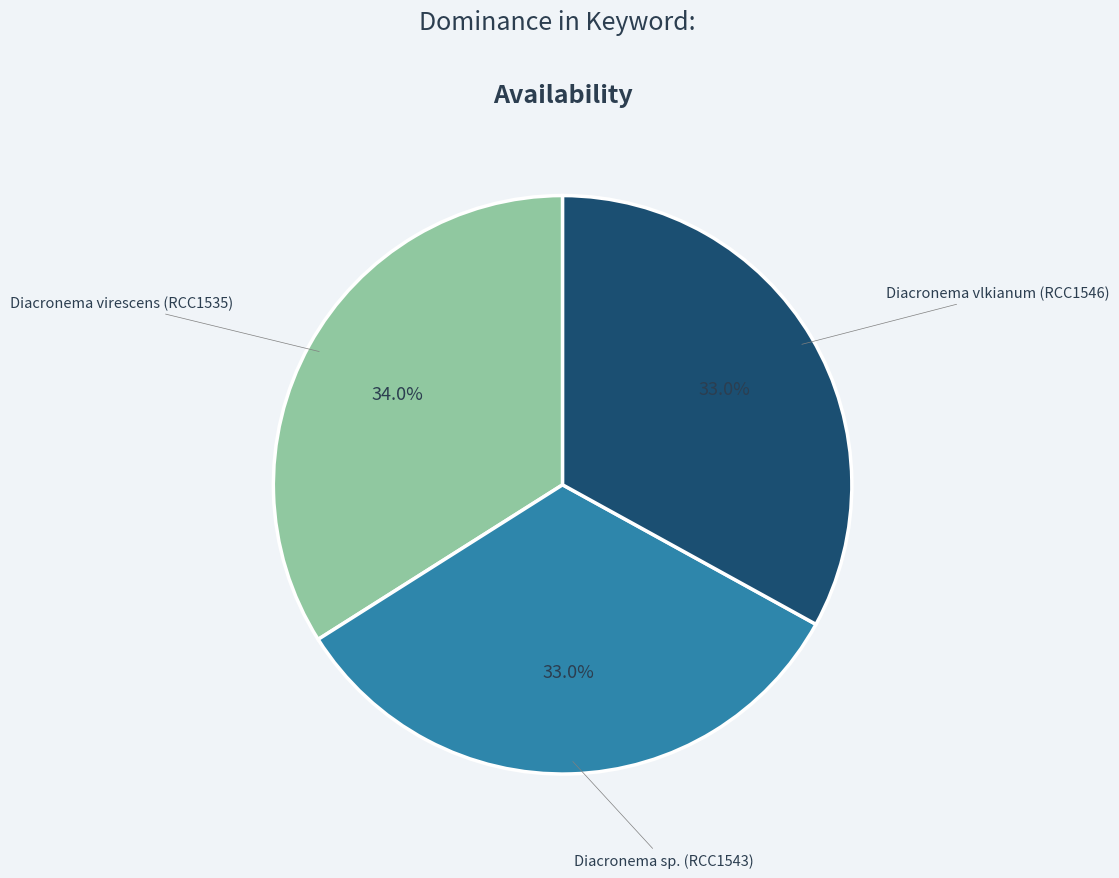

What percentage is the Diacronema virescens (RCC1535) slice, to the nearest percent?

34%